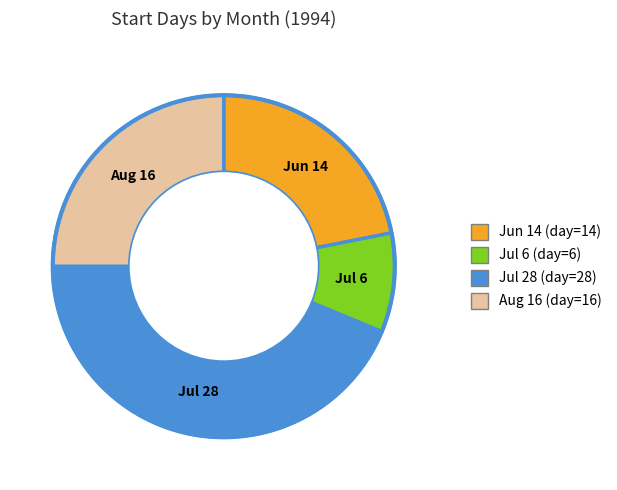

Count the number of slices in the pie.

4